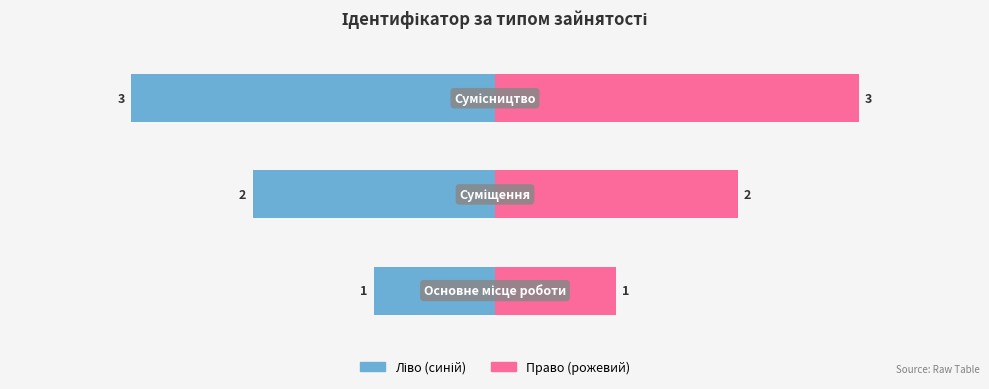

List the labels in order of value, largest first.

Сумісництво, Суміщення, Основне місце роботи